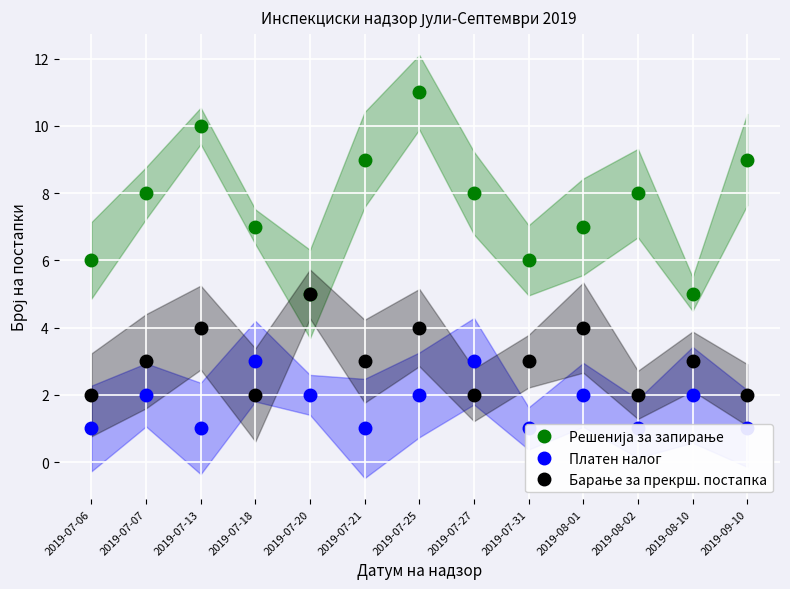

True or false: Решенија за запирање has more than 1 interior local peaks.

True